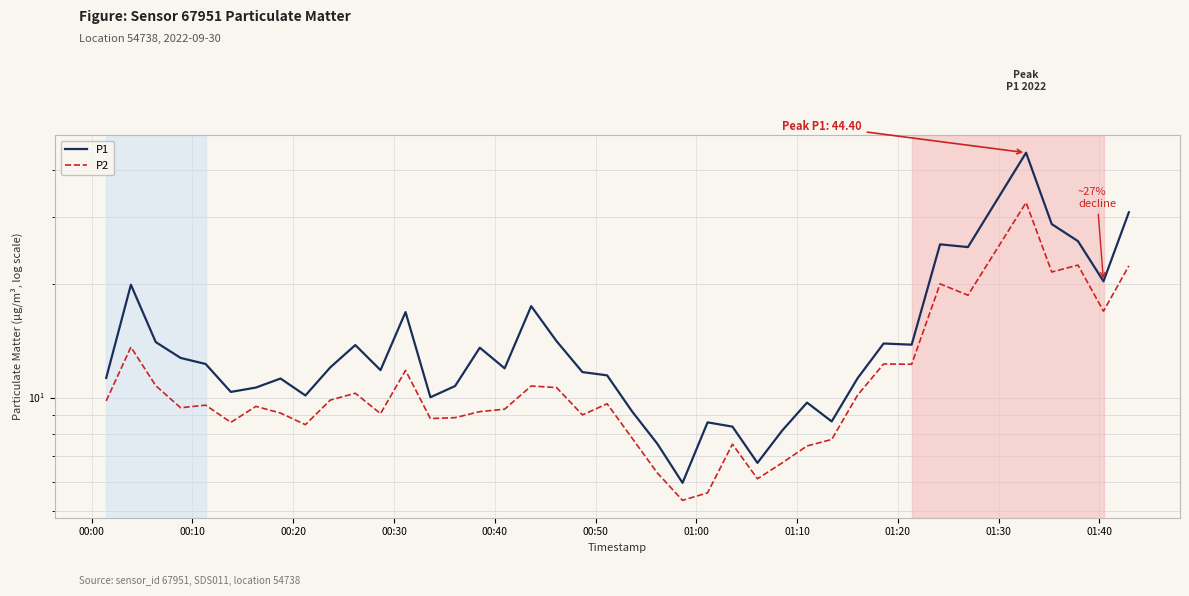

What is the value of the P2 point at the 16th from the left?

9.2